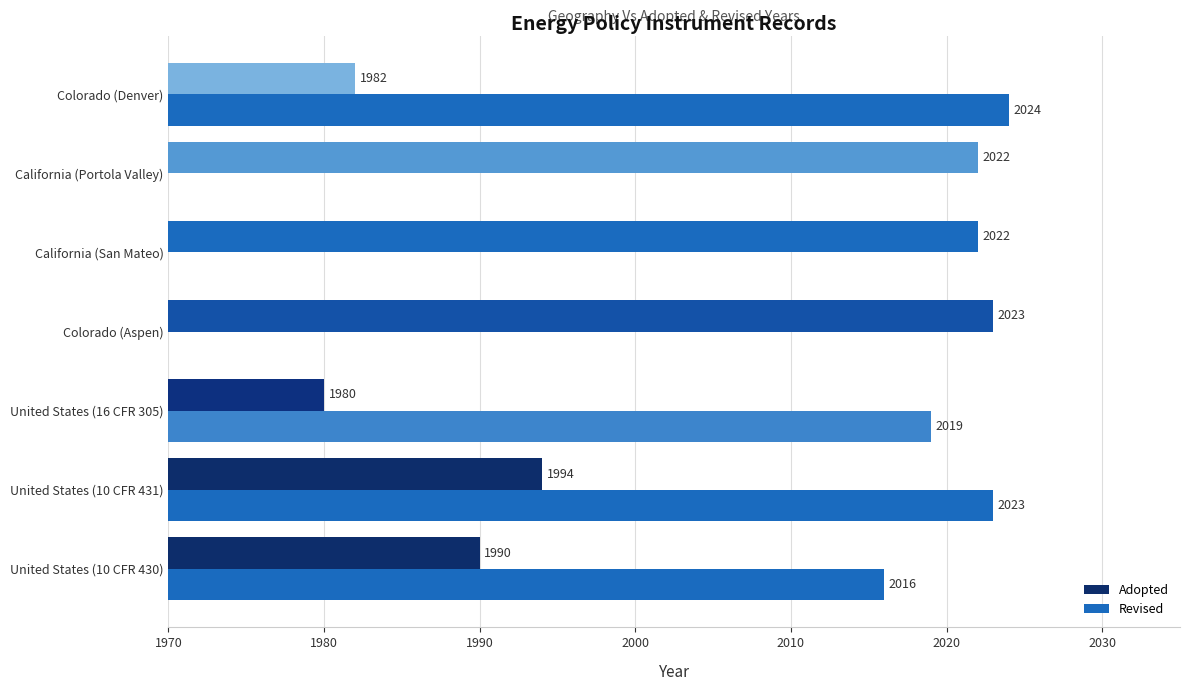

What is the sum of all Adopted values?

14013